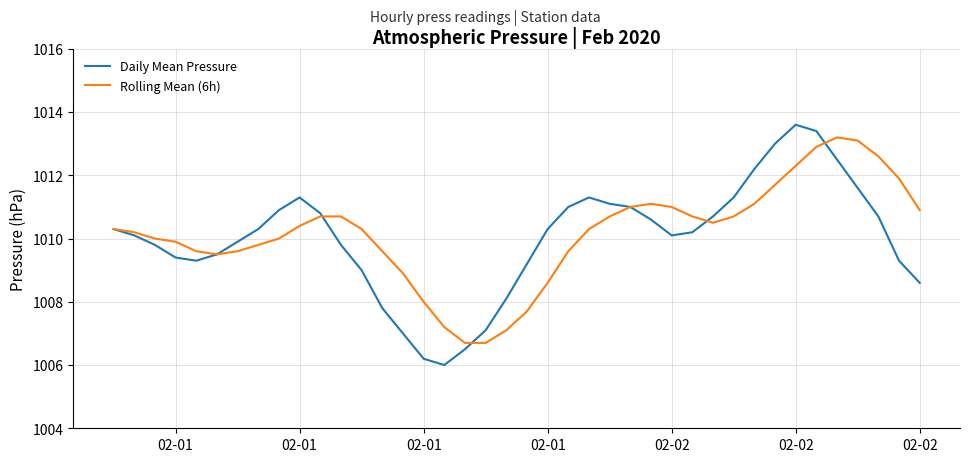

Is this an area chart (filled region under the line)?

No